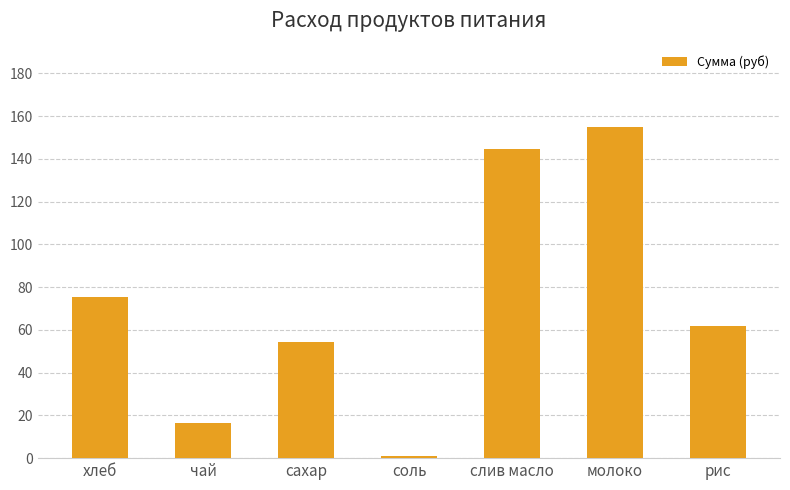

Reading left to right, transcribe all the data shown in this chart.

хлеб=75.4	чай=16.5	сахар=54.5	соль=0.8	слив масло=144.8	молоко=155.1	рис=62.0